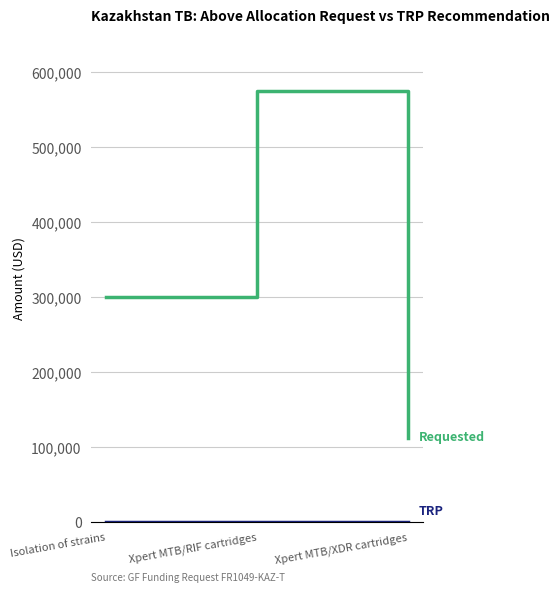

What is the spread (max minus min) of values at Xpert MTB/XDR cartridges?

112900